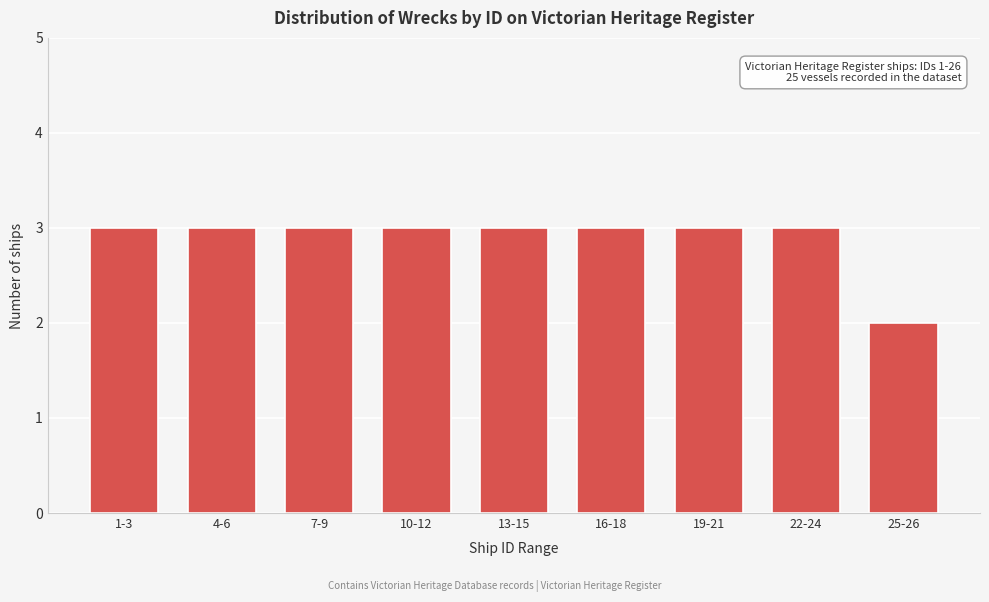

Reading left to right, list all the values displayed in this chart.

1-3=3	4-6=3	7-9=3	10-12=3	13-15=3	16-18=3	19-21=3	22-24=3	25-26=2